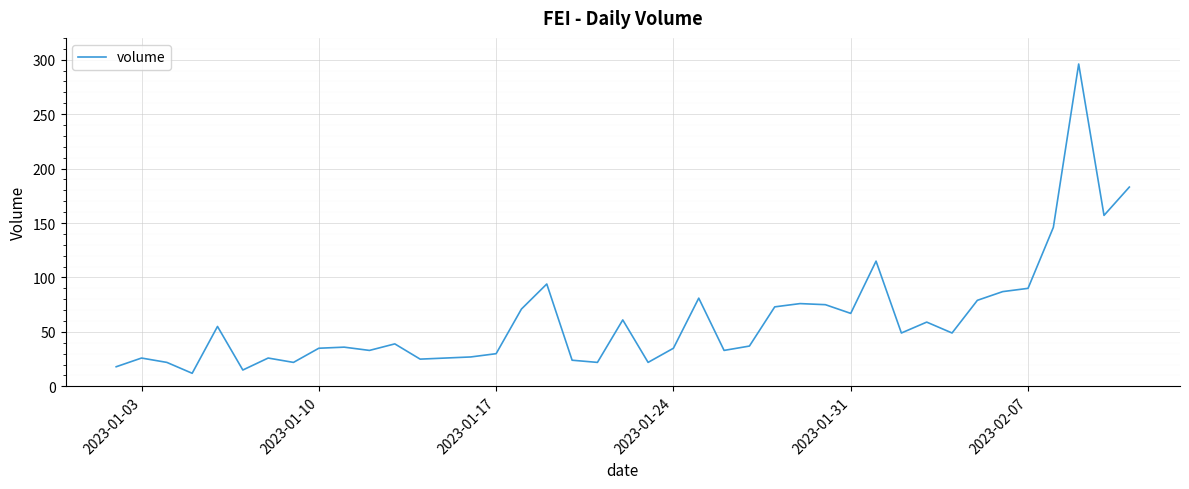

Count the number of categories in the chart.

40